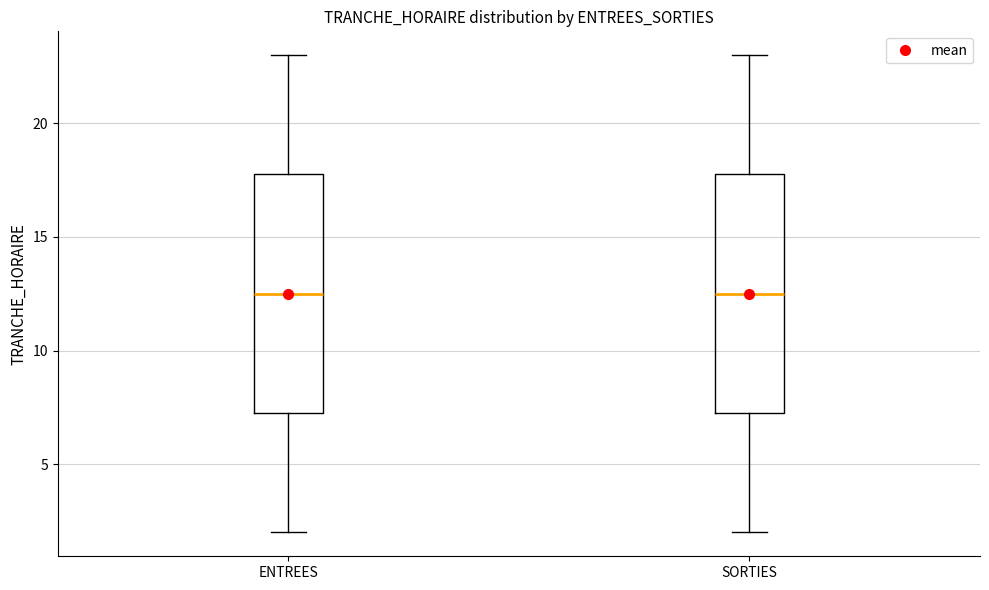

Reading left to right, read every box against the y-axis: the position of its median line, the range the box covers, and the ends of its whiskers. The values are not printed on the chart, so give them approximately, as read against the axis.

ENTREES: median 12.5, box 7.5 to 18.0, whiskers 2.0 to 23.0
SORTIES: median 12.5, box 7.5 to 18.0, whiskers 2.0 to 23.0